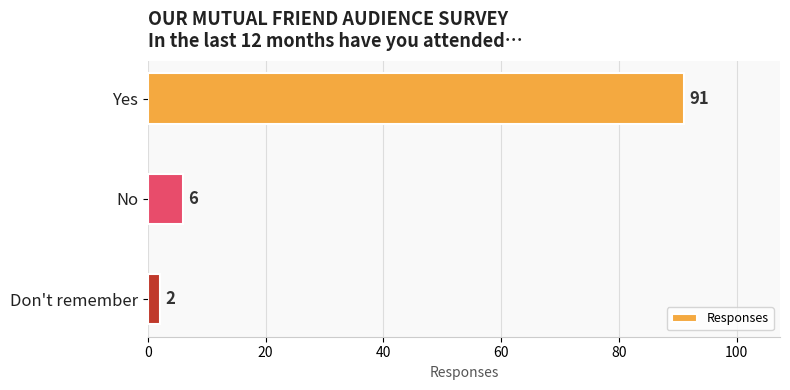

Rank the categories by value from highest to lowest.

Yes, No, Don't remember